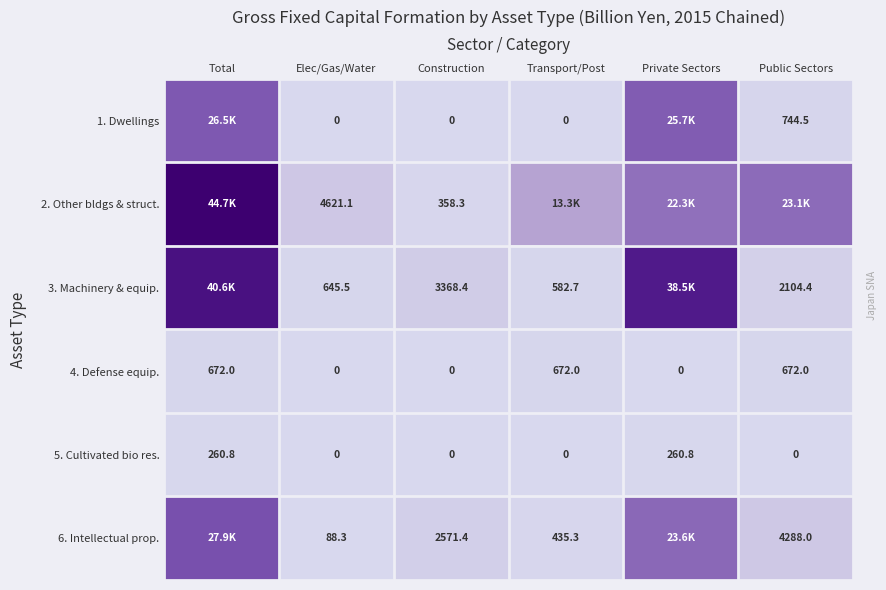

Count the 4. Defense equip. values in the range 0 to 672.

6